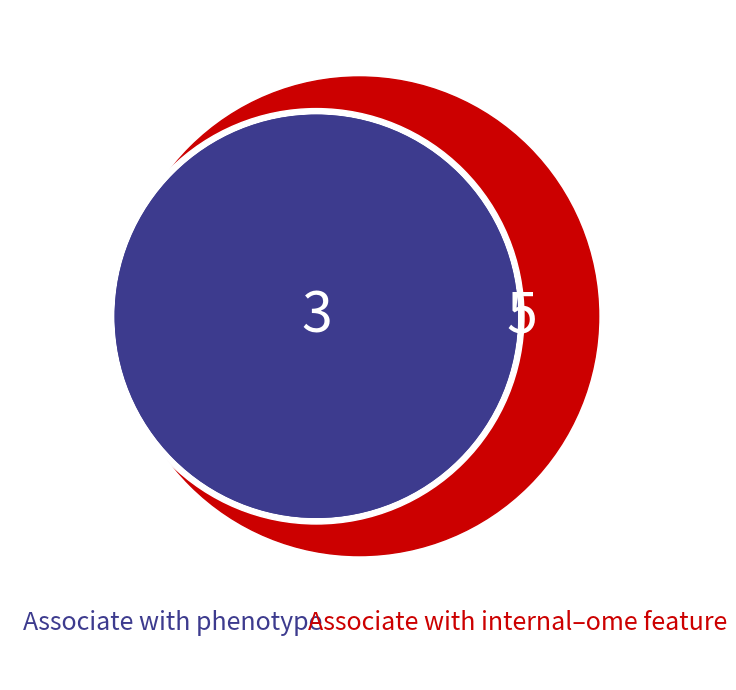

Does any single category account for the majority?

No